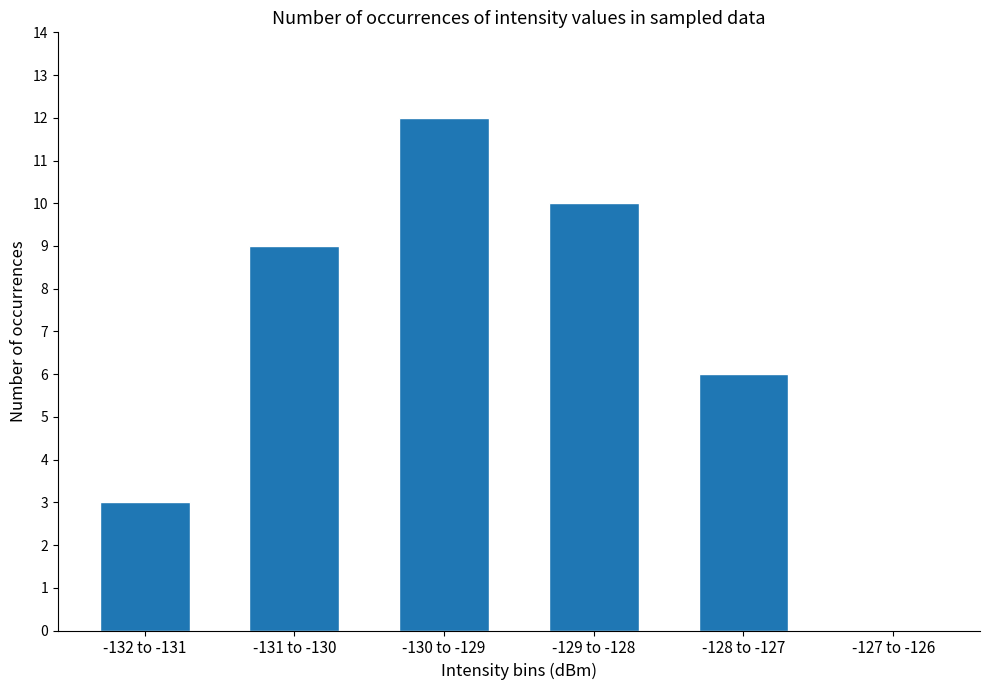

What is the difference between the values at -129 to -128 and -127 to -126?

10